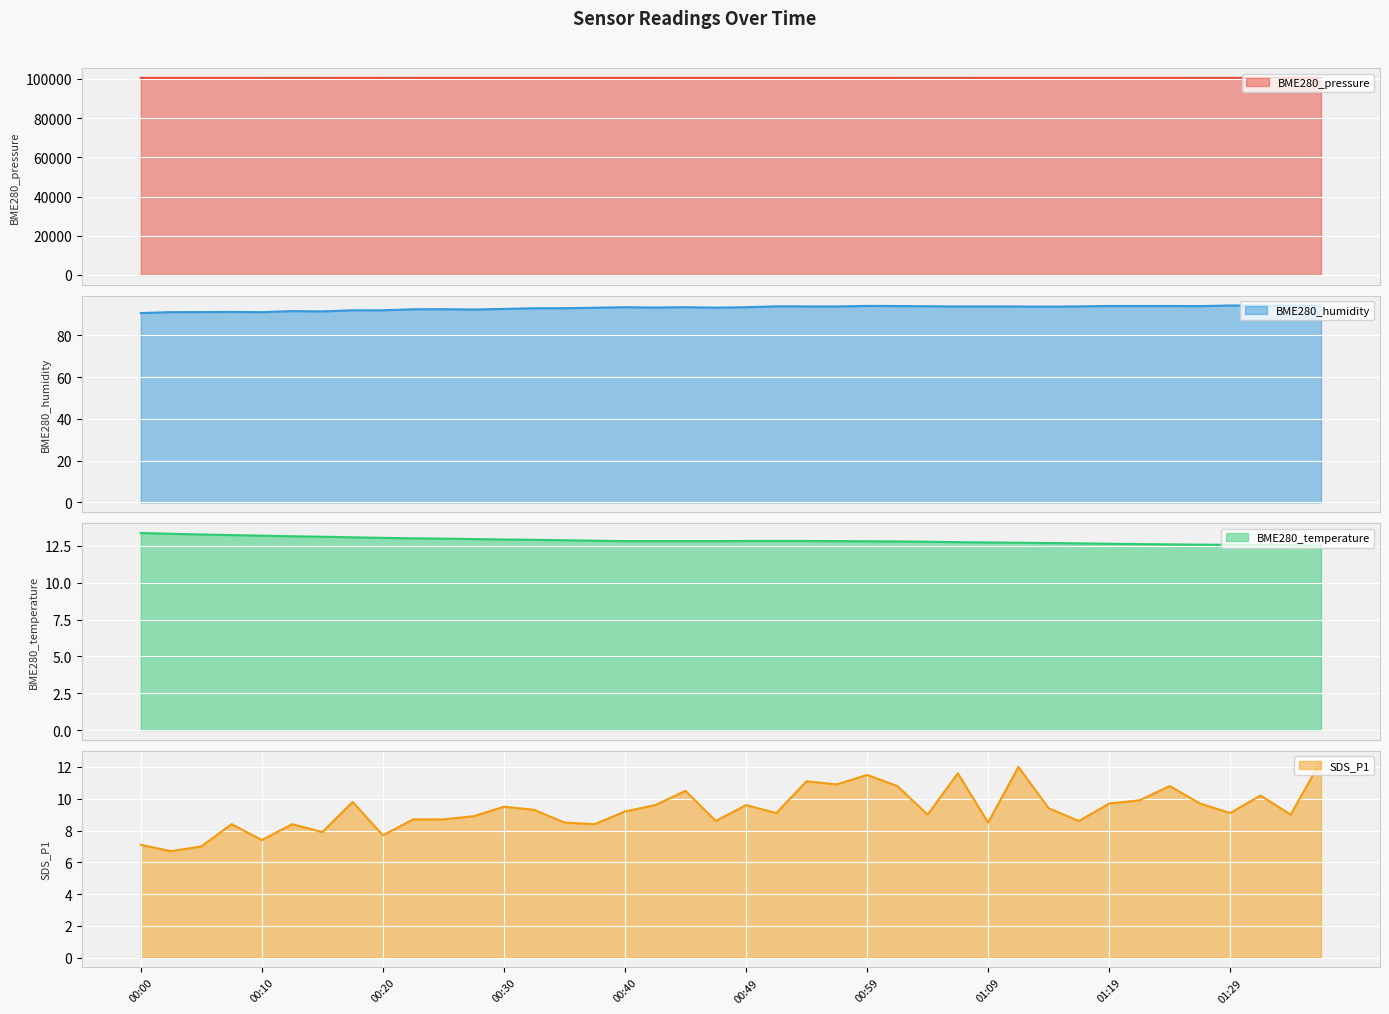

At 00:10, list the series in order from smallest to largest.

SDS_P1, BME280_temperature, BME280_humidity, BME280_pressure